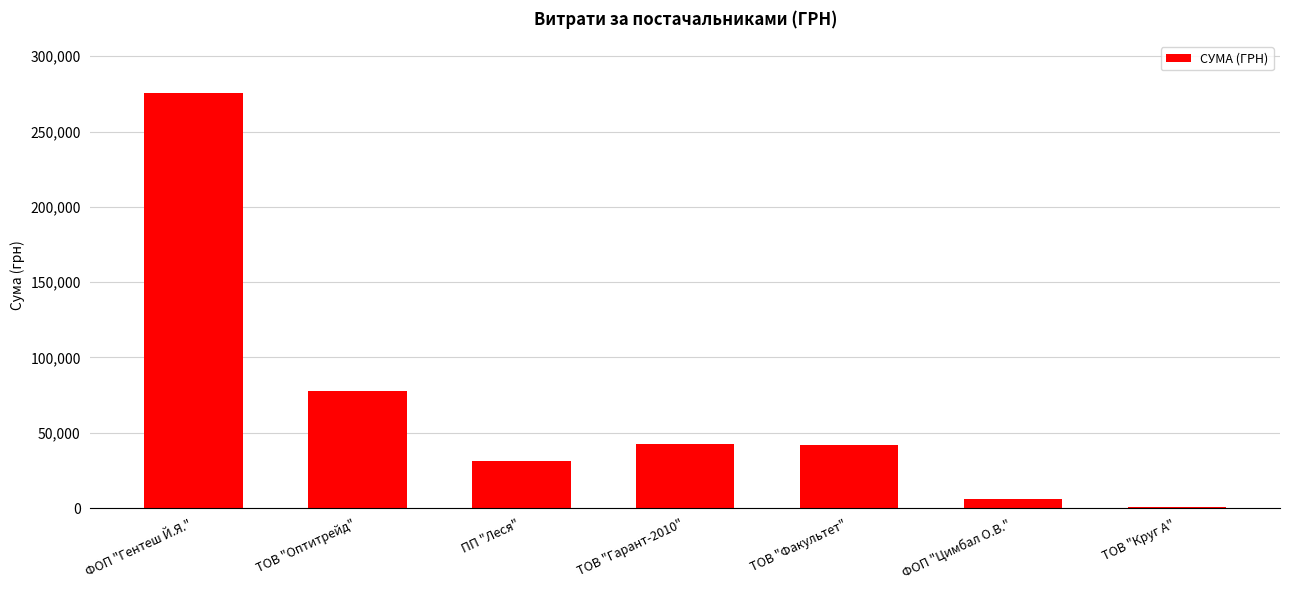

The chart shows a value of 583.5 at ТОВ "Круг А". True or false?

True